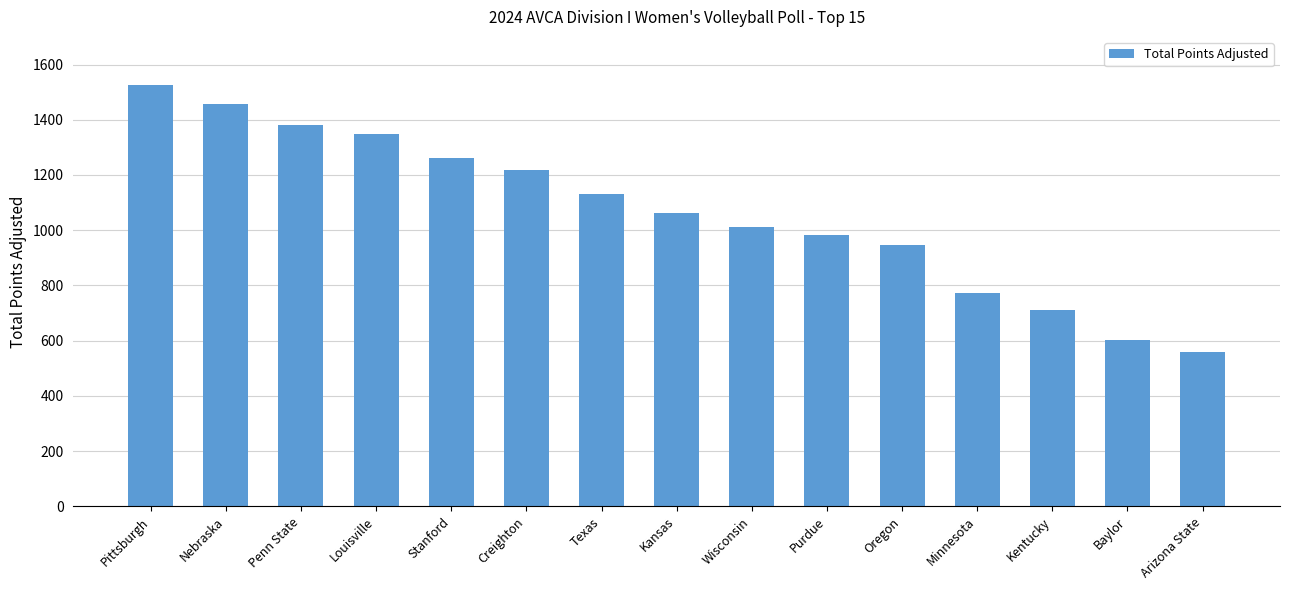

The value at Wisconsin is 1348. True or false?

False